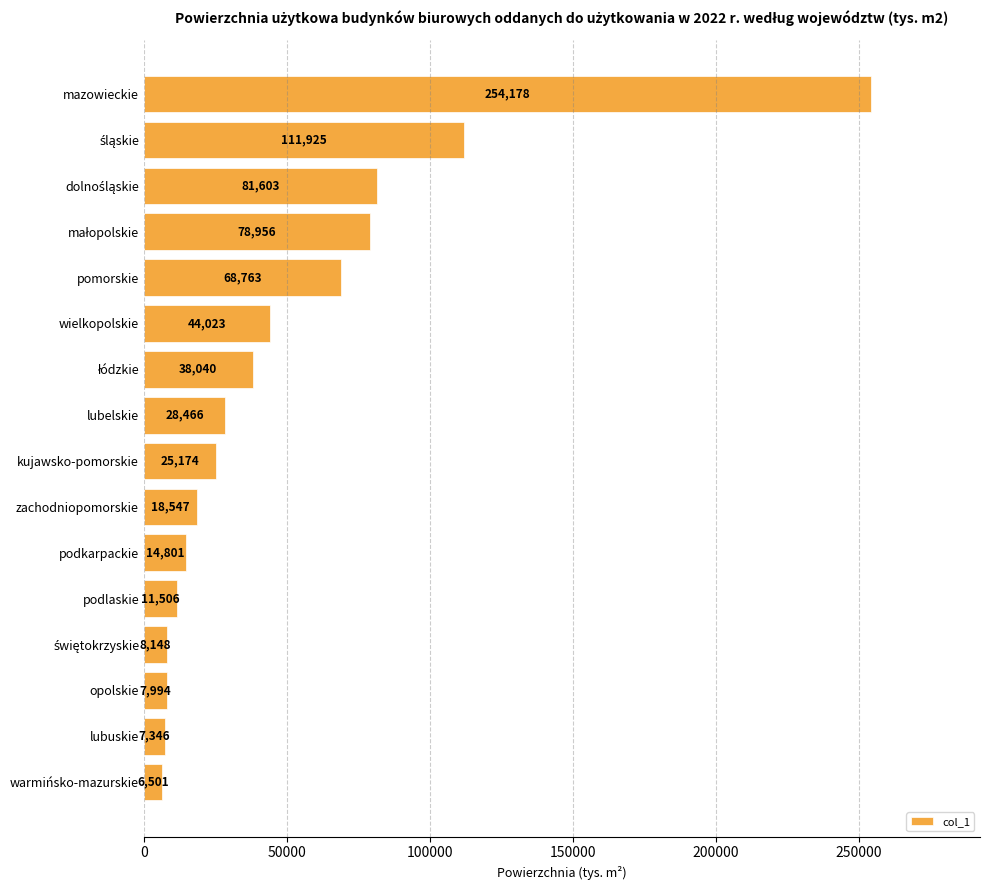

What is the minimum value shown in the chart?

6501